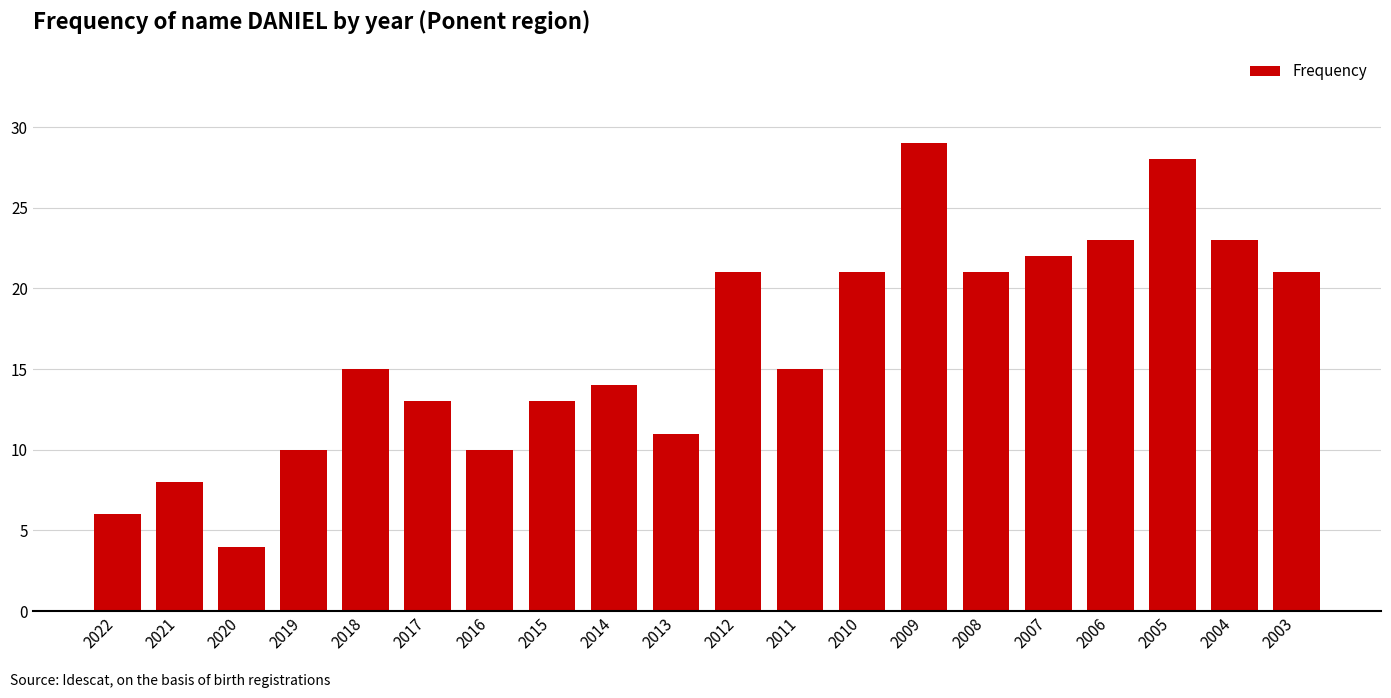

How many distinct data groups are displayed?

1